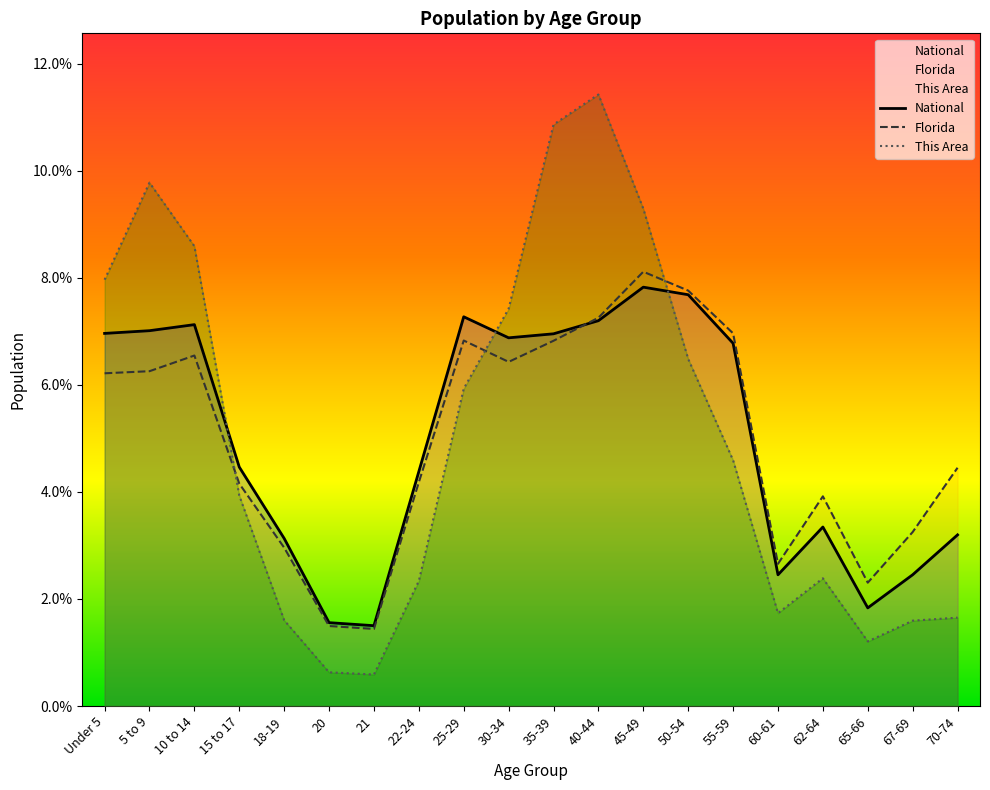

Where is the first local maximum for This Area?

5 to 9